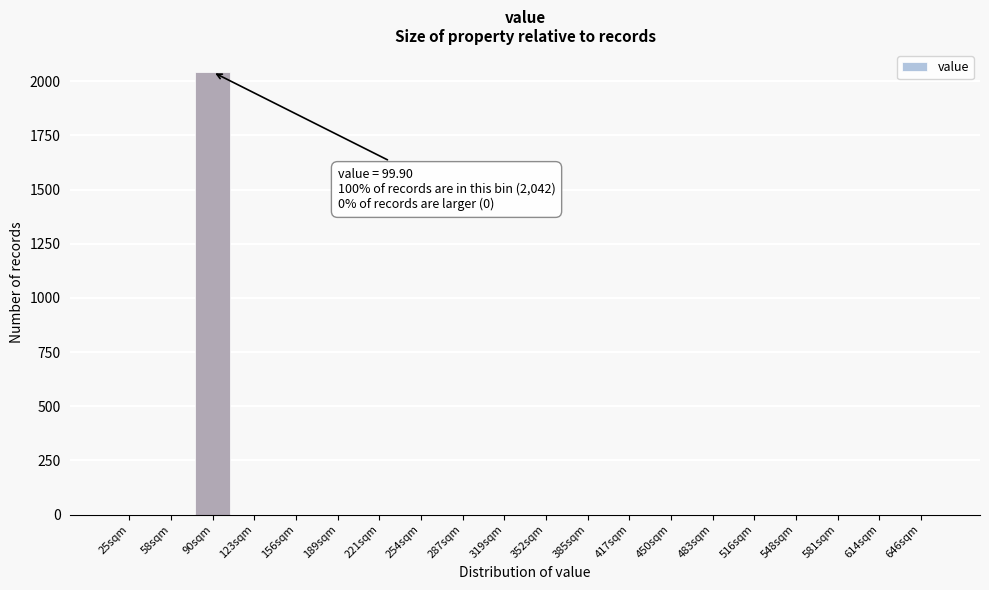

Reading left to right, list all the values displayed in this chart.

25sqm=0	58sqm=0	90sqm=2042	123sqm=0	156sqm=0	189sqm=0	221sqm=0	254sqm=0	287sqm=0	319sqm=0	352sqm=0	385sqm=0	417sqm=0	450sqm=0	483sqm=0	516sqm=0	548sqm=0	581sqm=0	614sqm=0	646sqm=0